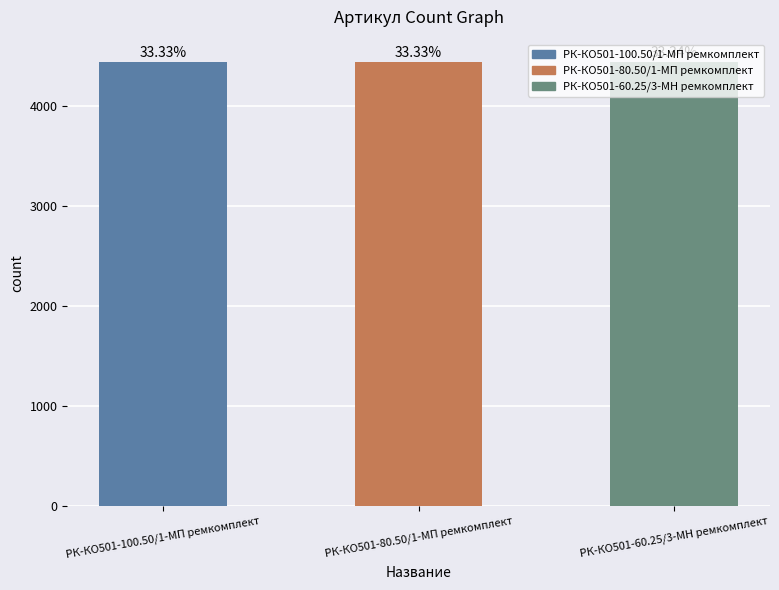

How many bars are there in total?

3